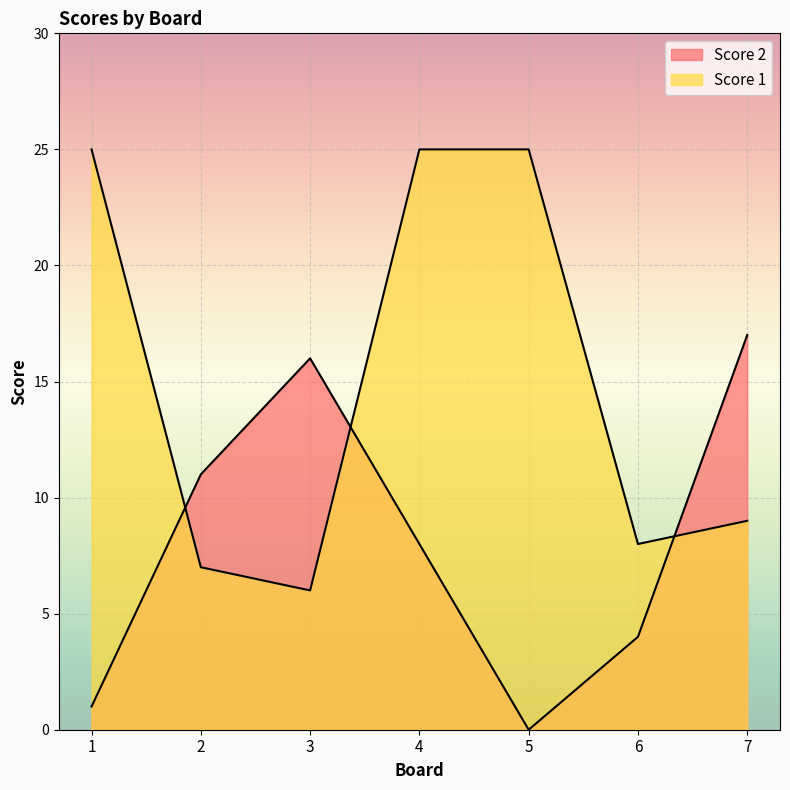

How many times do Score 1 and Score 2 cross each other?

3